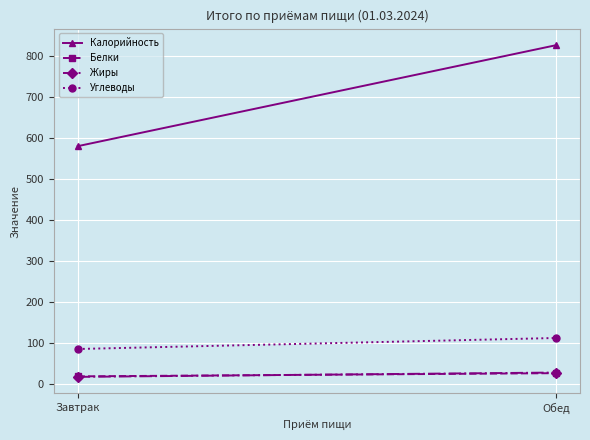

Is it true that Калорийность equals 825.7 at Обед?

True